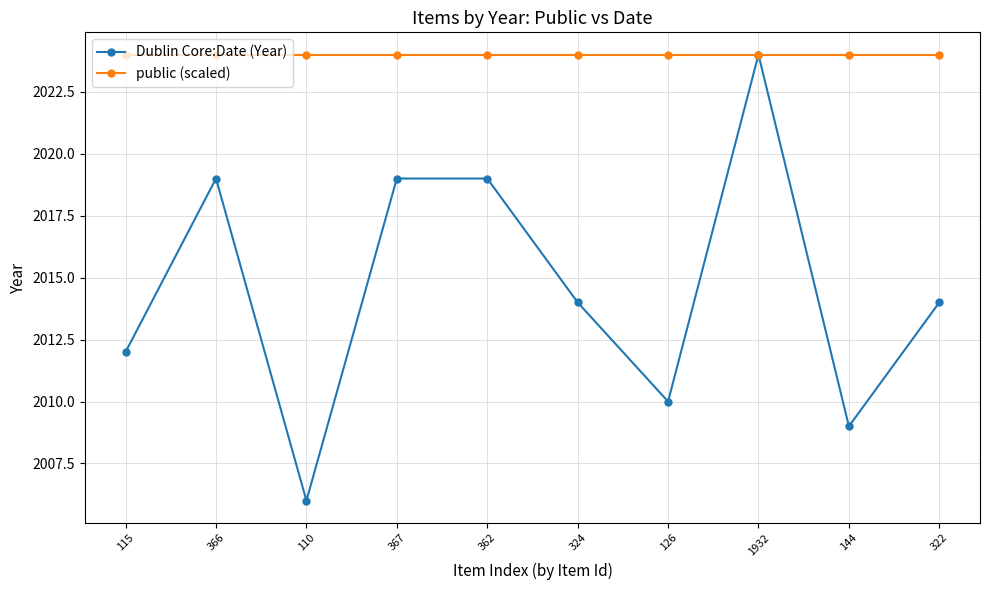

Which series has the largest total across all categories?

public (scaled)